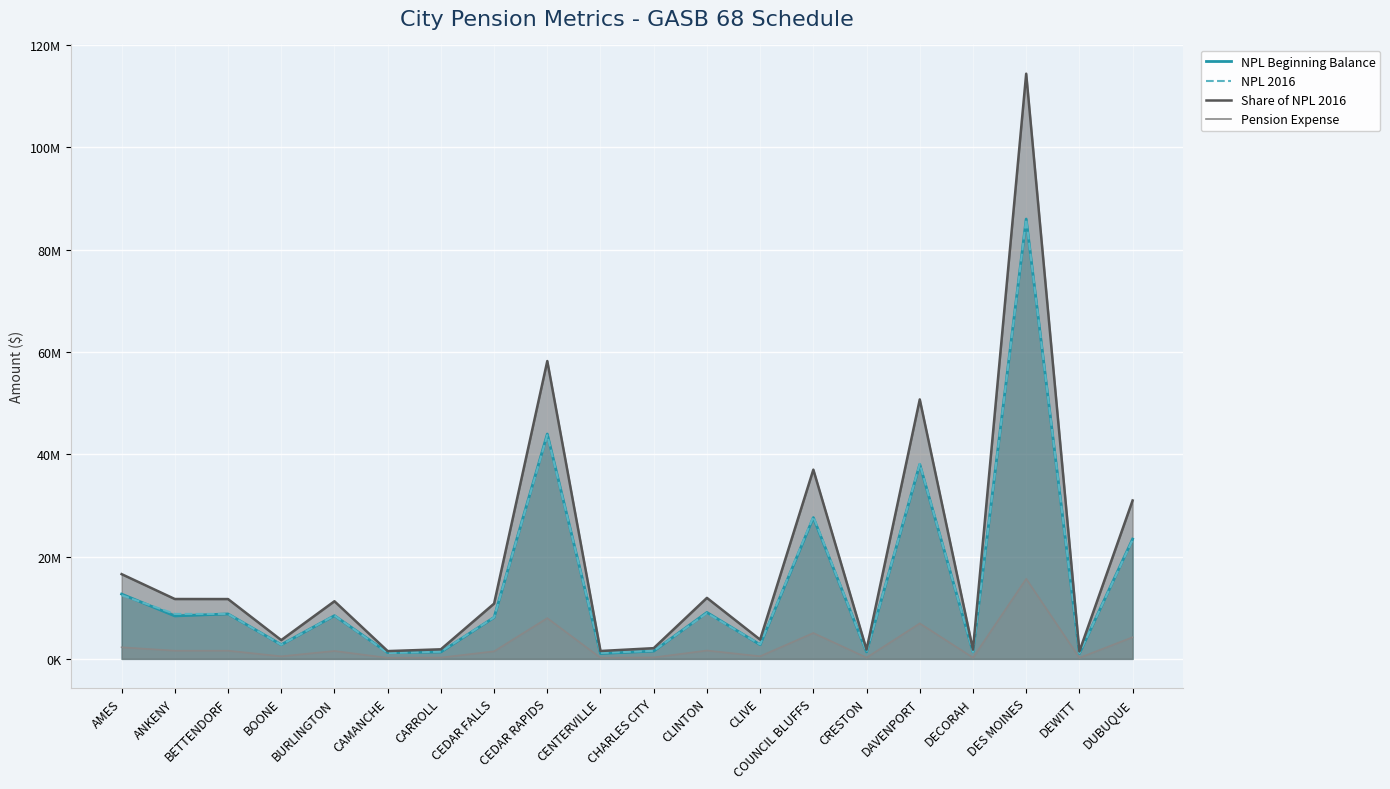

Which series has the largest total across all categories?

Share of NPL 2016